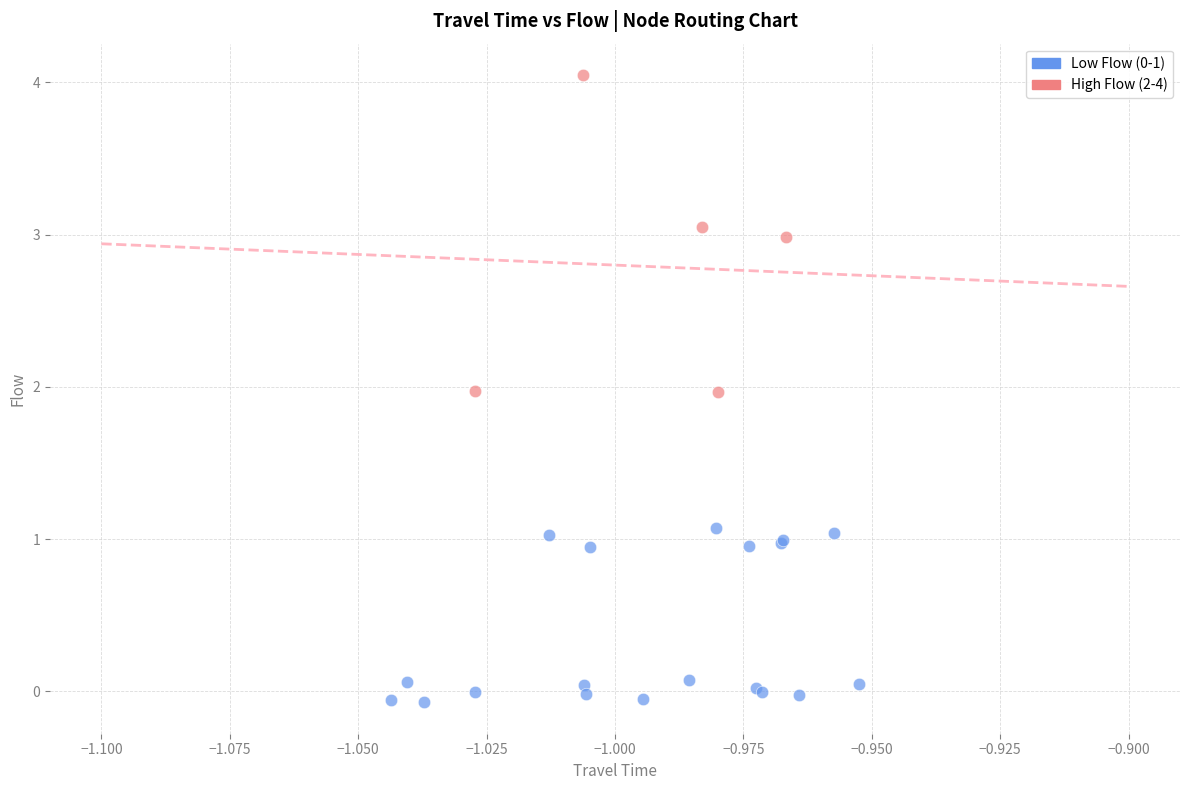

Which series contains the highest Y value?

High Flow (2-4)